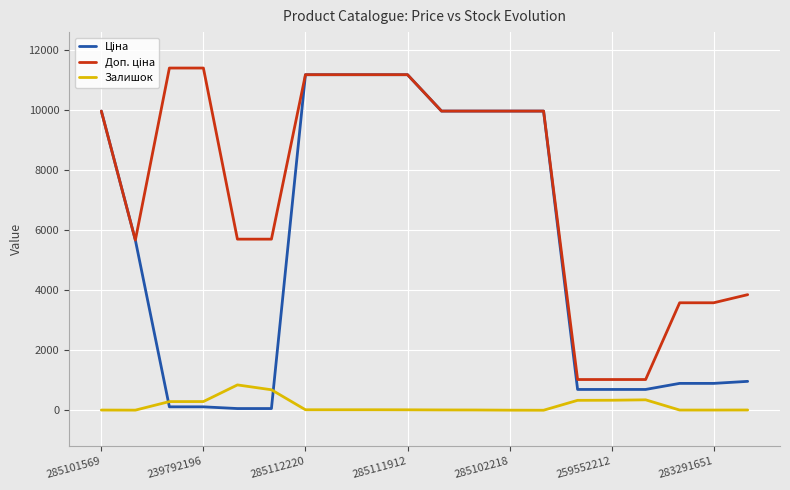

Reading left to right, list all the values displayed in this chart.

Ціна: 9975.0	5673.8	114.1	114.1	57.0	57.0	11188.2	11188.2	11188.2	11188.2	9975.0	9975.0	9975.0	9975.0	693.7	693.7	693.7	895.9	895.9	963.5
Доп. ціна: 9975.0	5673.8	11410.0	11410.0	5705.0	5705.0	11188.2	11188.2	11188.2	11188.2	9975.0	9975.0	9975.0	9975.0	1024.6	1024.6	1024.6	3583.6	3583.6	3854.0
Залишок: 7.0	4.0	289.0	290.0	845.0	683.0	17.0	17.0	17.0	15.0	11.0	9.0	3.0	1.0	331.0	334.0	348.0	7.0	7.0	9.0